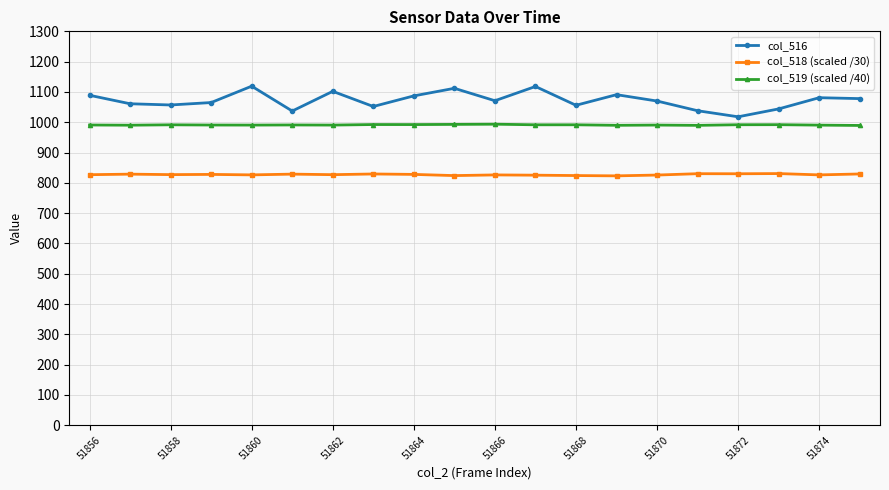

What is the value of the col_518 (scaled /30) point at the 19th from the left?

826.3